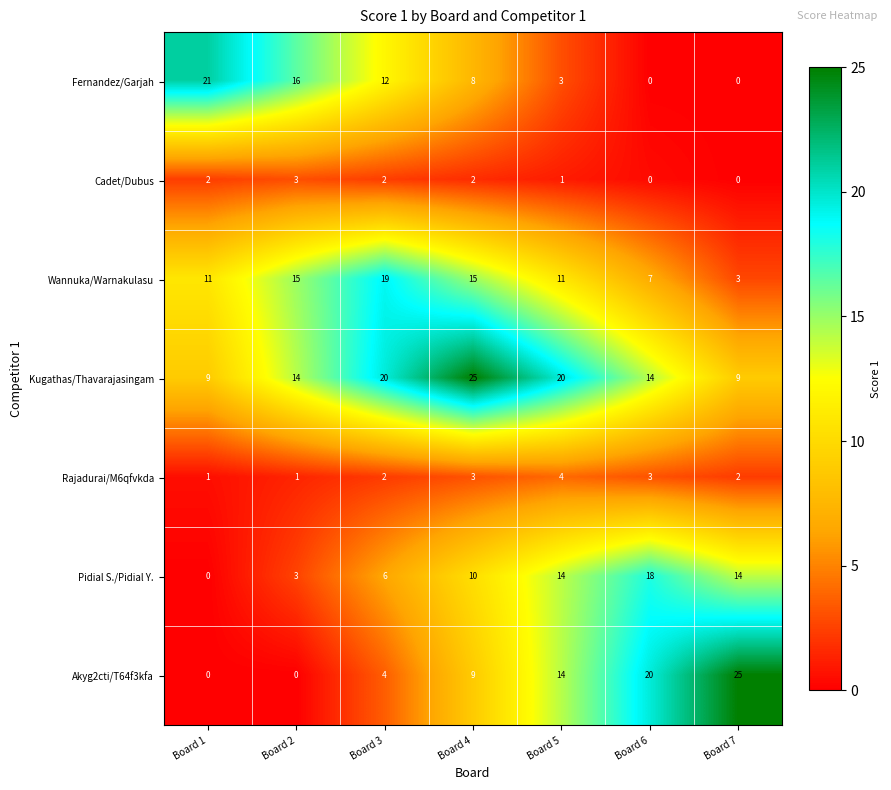

How many series are shown in this chart?

7